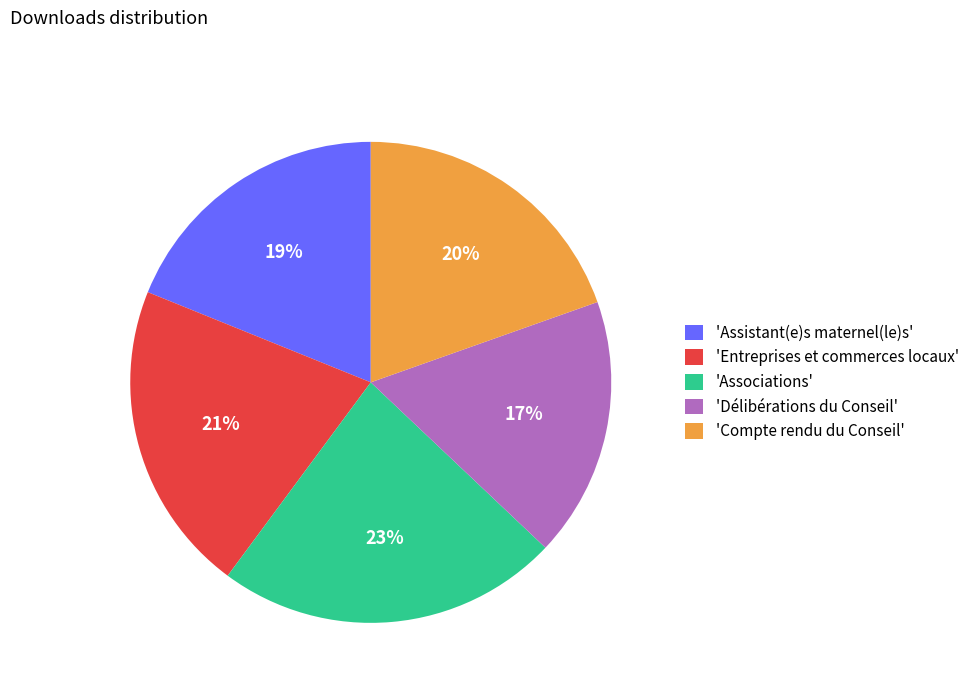

To the nearest percent, what is the difference between the largest and smallest slice percentages?

6%